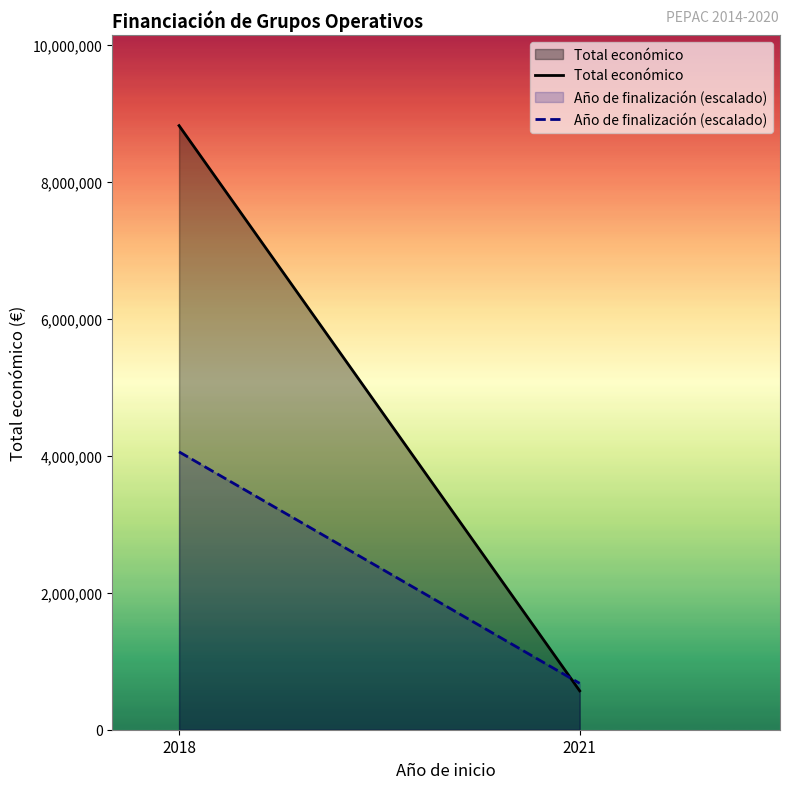

Reading left to right, list all the values displayed in this chart.

Total económico: 2018=8820696.0	2021=567924.0
Año de finalización (escalado): 2018=4057520.2	2021=677090.1